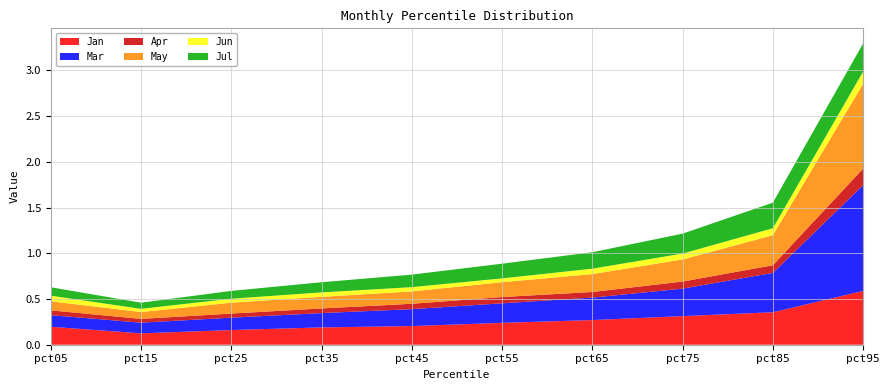

Reading left to right, what are all the values shown in this chart?

Jan: 0.2	0.1	0.2	0.2	0.2	0.2	0.3	0.3	0.4	0.6
Mar: 0.1	0.1	0.1	0.2	0.2	0.2	0.2	0.3	0.4	1.2
Apr: 0.1	0.0	0.0	0.1	0.1	0.1	0.1	0.1	0.1	0.2
May: 0.1	0.1	0.1	0.1	0.1	0.2	0.2	0.2	0.3	0.9
Jun: 0.1	0.0	0.0	0.0	0.0	0.0	0.1	0.1	0.1	0.1
Jul: 0.1	0.1	0.1	0.1	0.1	0.2	0.2	0.2	0.3	0.3